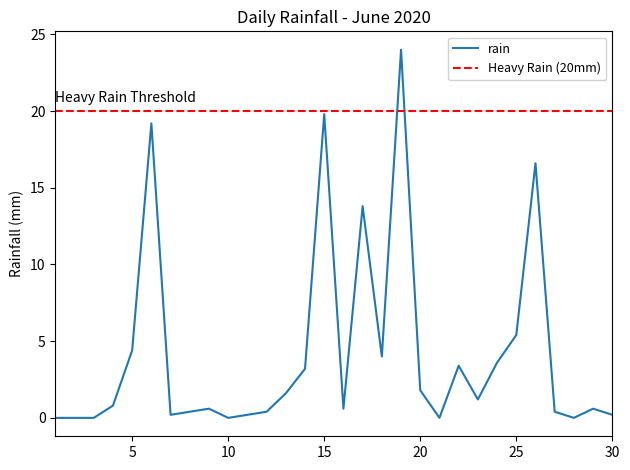

What is the greatest value displayed?

24.0